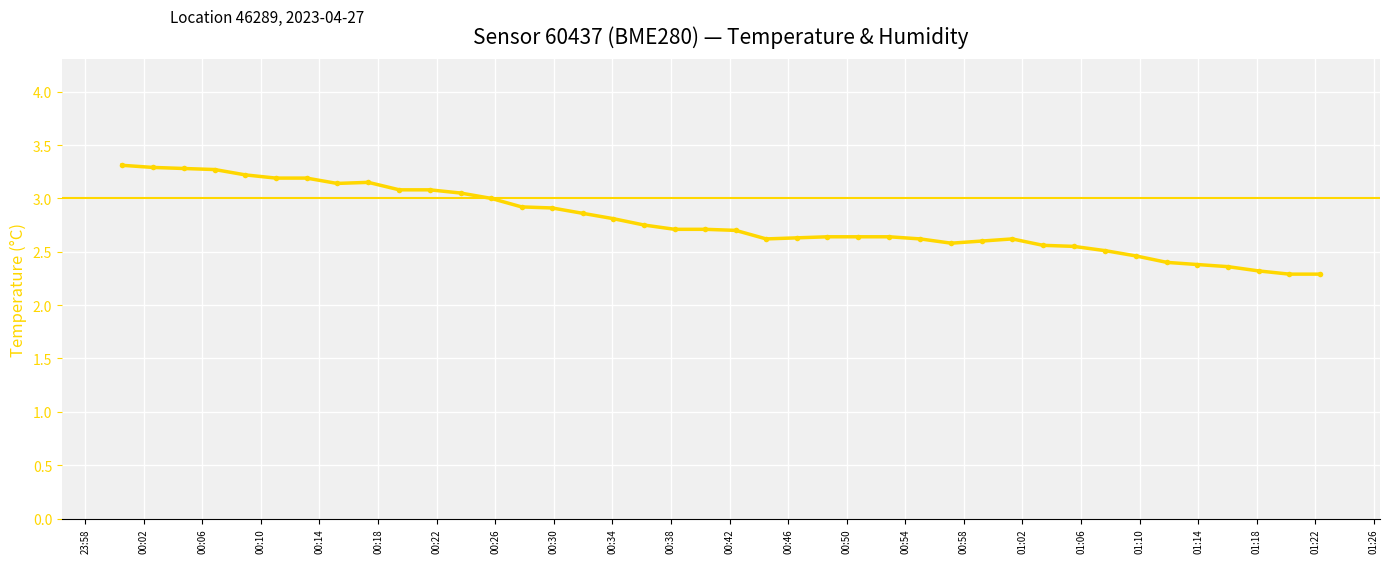

Reading left to right, list all the values displayed in this chart.

3.3	3.3	3.3	3.3	3.2	3.2	3.2	3.1	3.1	3.1	3.1	3.0	3.0	2.9	2.9	2.9	2.8	2.8	2.7	2.7	2.7	2.6	2.6	2.6	2.6	2.6	2.6	2.6	2.6	2.6	2.6	2.5	2.5	2.5	2.4	2.4	2.4	2.3	2.3	2.3